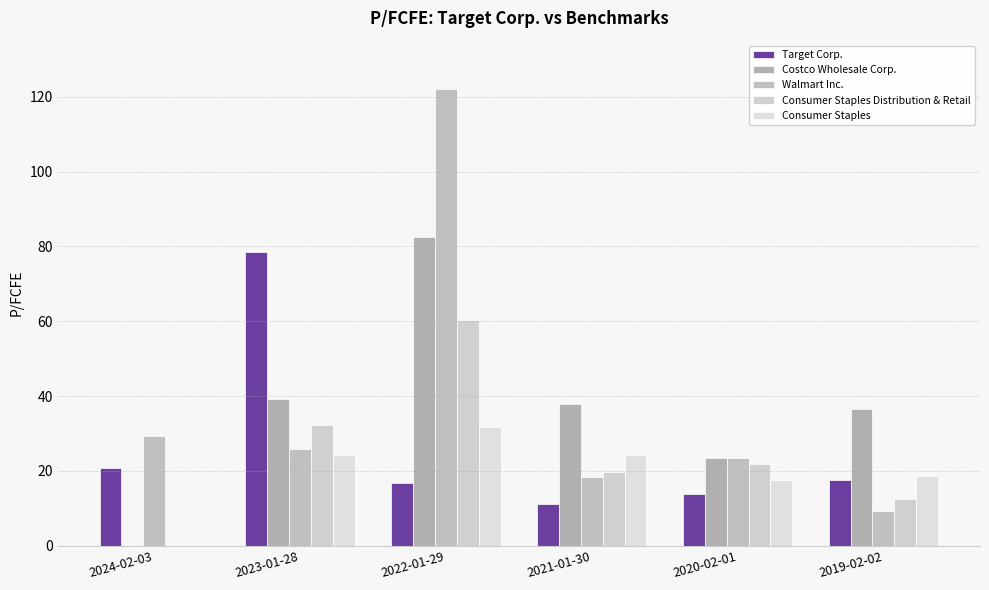

Between 2022-01-29 and 2019-02-02, which is larger?

2019-02-02